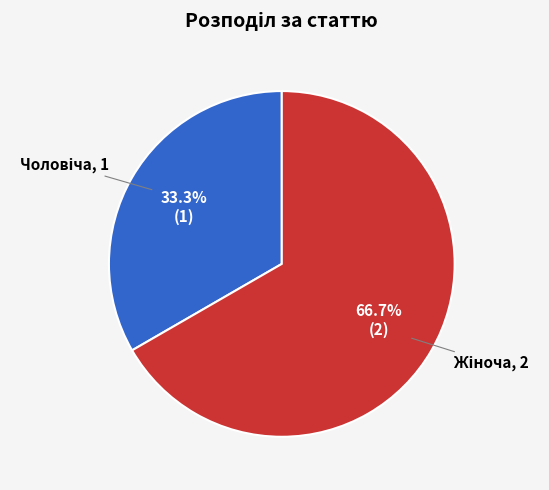

Is there any slice that represents more than half of the pie?

Yes